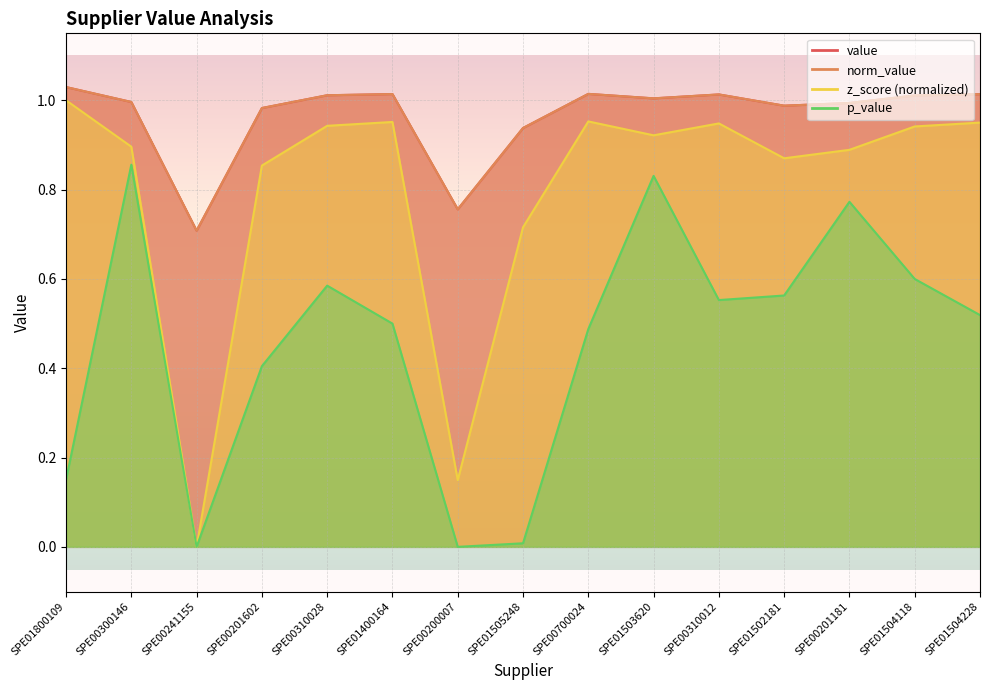

List the series in order of their peak value, lowest first.

p_value, z_score, value, norm_value